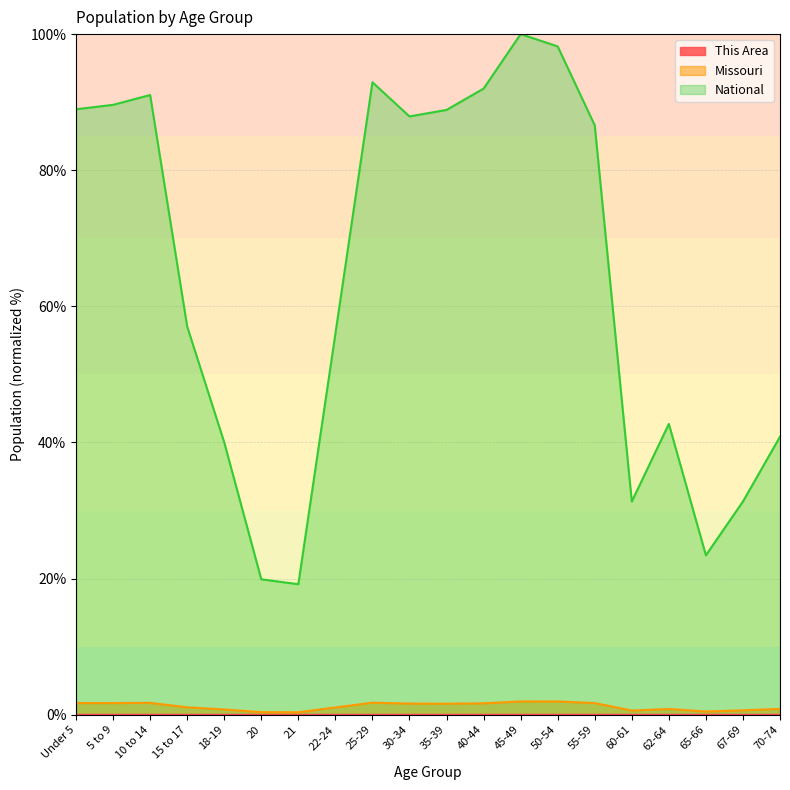

Reading left to right, what are all the values shown in this chart?

This Area: 0.0	0.0	0.0	0.0	0.0	0.0	0.0	0.0	0.0	0.0	0.0	0.0	0.0	0.0	0.0	0.0	0.0	0.0	0.0	0.0
Missouri: 1.7	1.7	1.7	1.1	0.8	0.4	0.4	1.1	1.8	1.6	1.6	1.7	2.0	2.0	1.7	0.6	0.8	0.5	0.7	0.9
National: 89.0	89.6	91.1	57.0	40.0	19.9	19.2	56.0	92.9	87.9	88.9	92.0	100.0	98.2	86.6	31.3	42.7	23.4	31.3	40.9